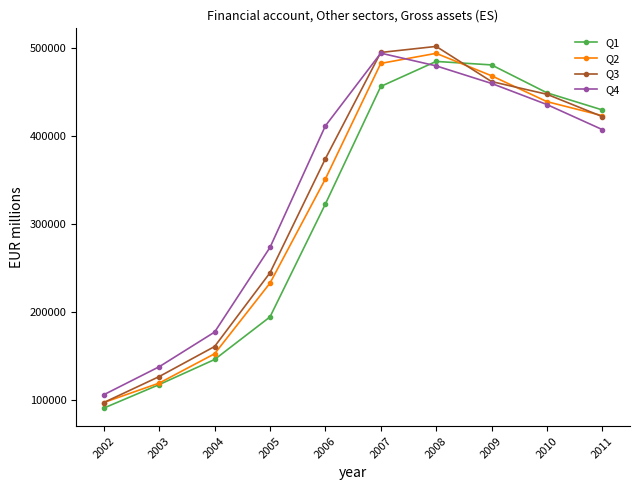

True or false: Q1 has more than 2 interior local peaks.

False